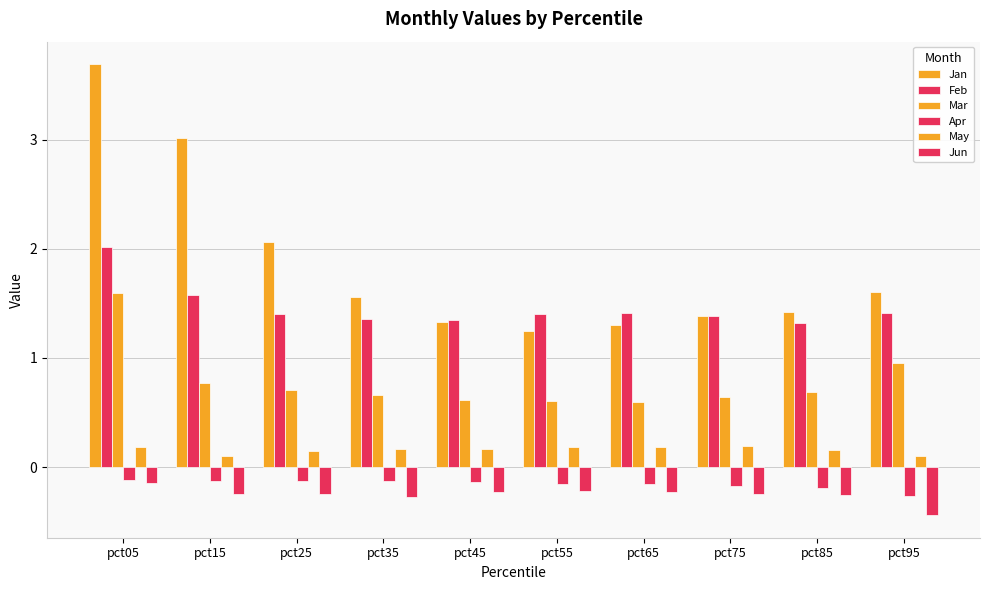

How many series are shown in this chart?

6